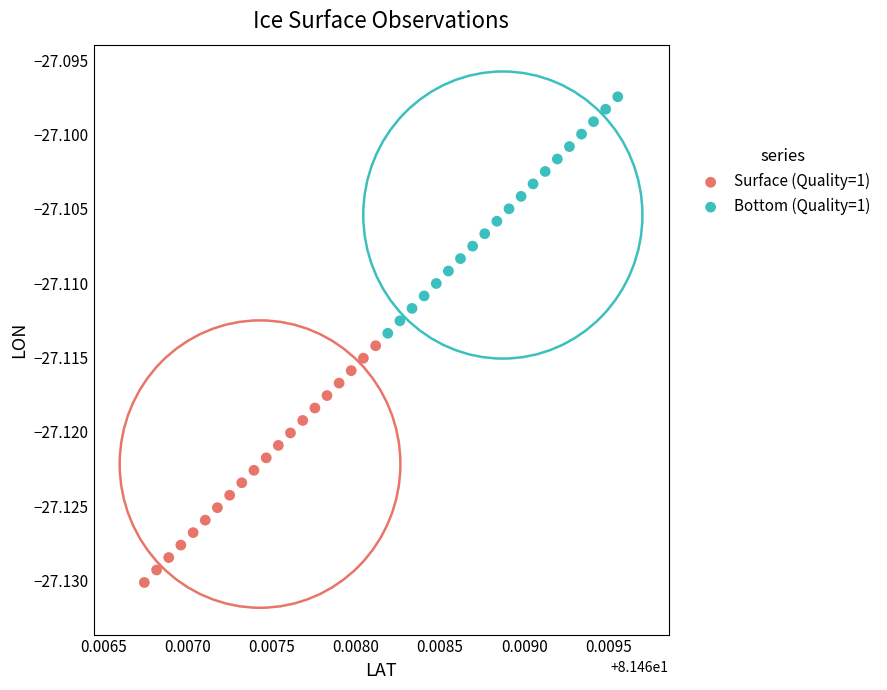

Which series reaches the minimum Y coordinate?

Surface (Quality=1)